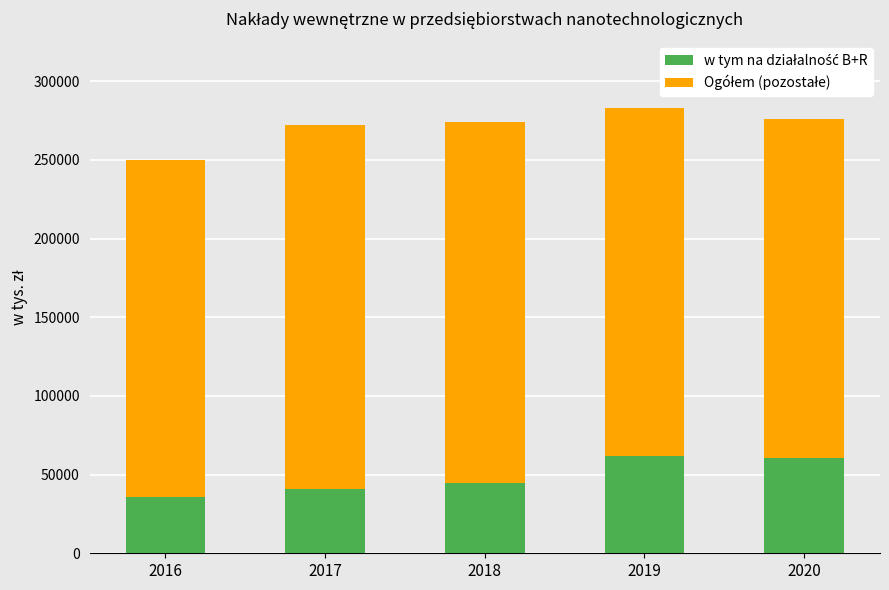

Are the bars grouped side by side (vs. stacked)?

No